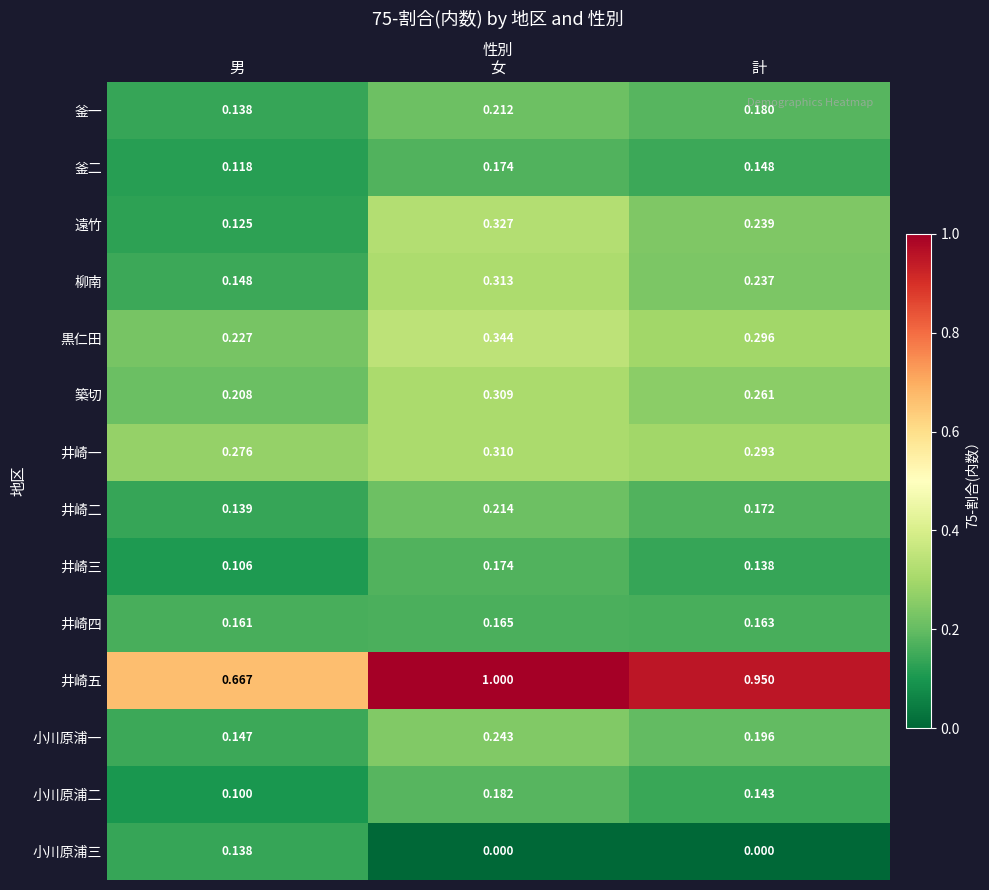

List the labels in order of 黒仁田 value, largest first.

女, 計, 男